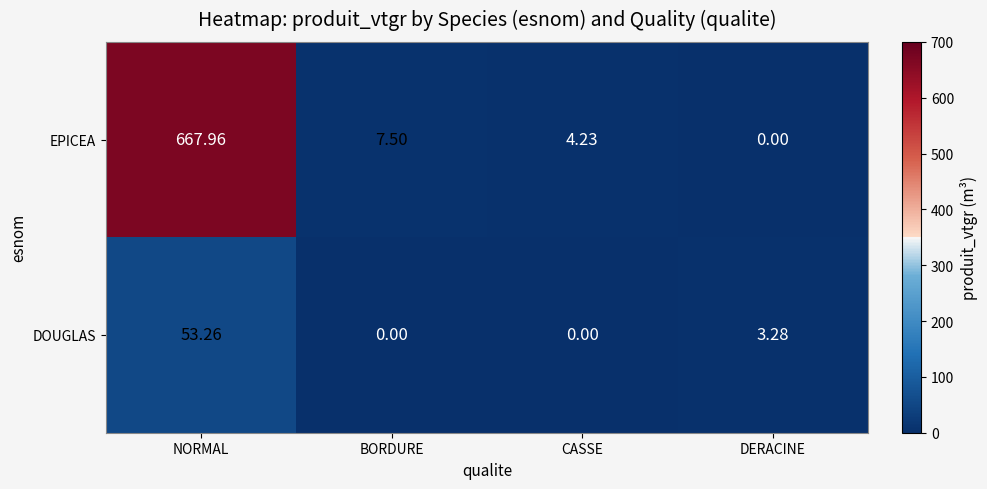

Which series changed the most between NORMAL and BORDURE?

EPICEA